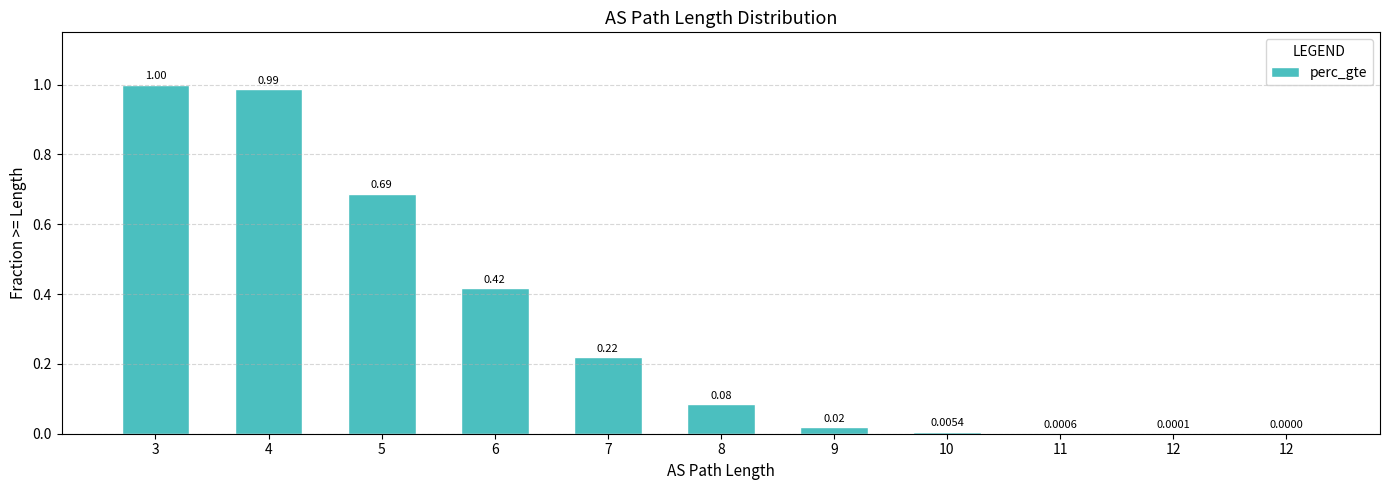

Reading left to right, extract all data points from this chart.

1.0	1.0	0.7	0.4	0.2	0.1	0.0	0.0	0.0	0.0	0.0